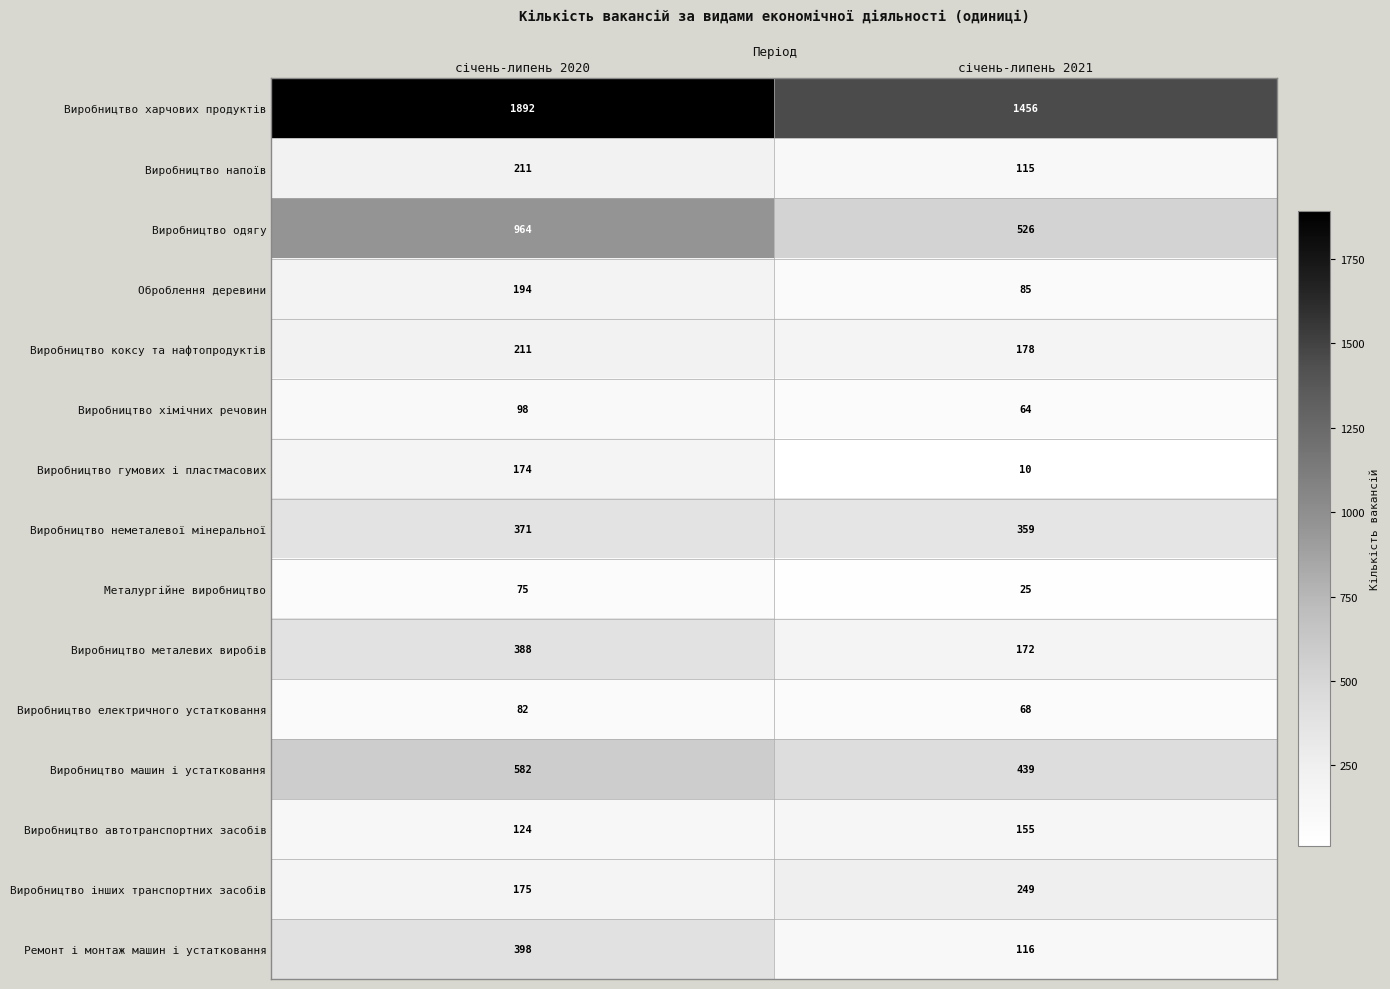

The Ремонт і монтаж машин і устатковання series shows 654 at січень-липень 2020. True or false?

False